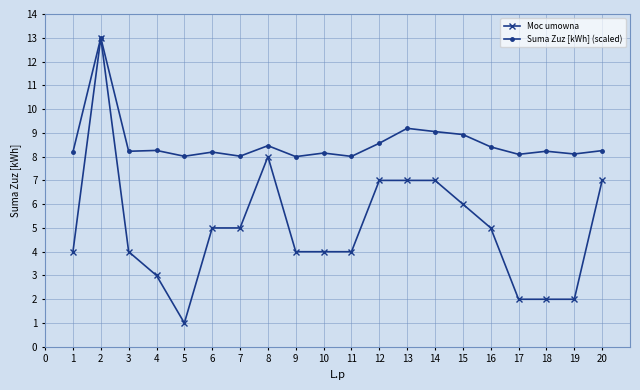

At which label does Moc umowna first exceed 5?

2